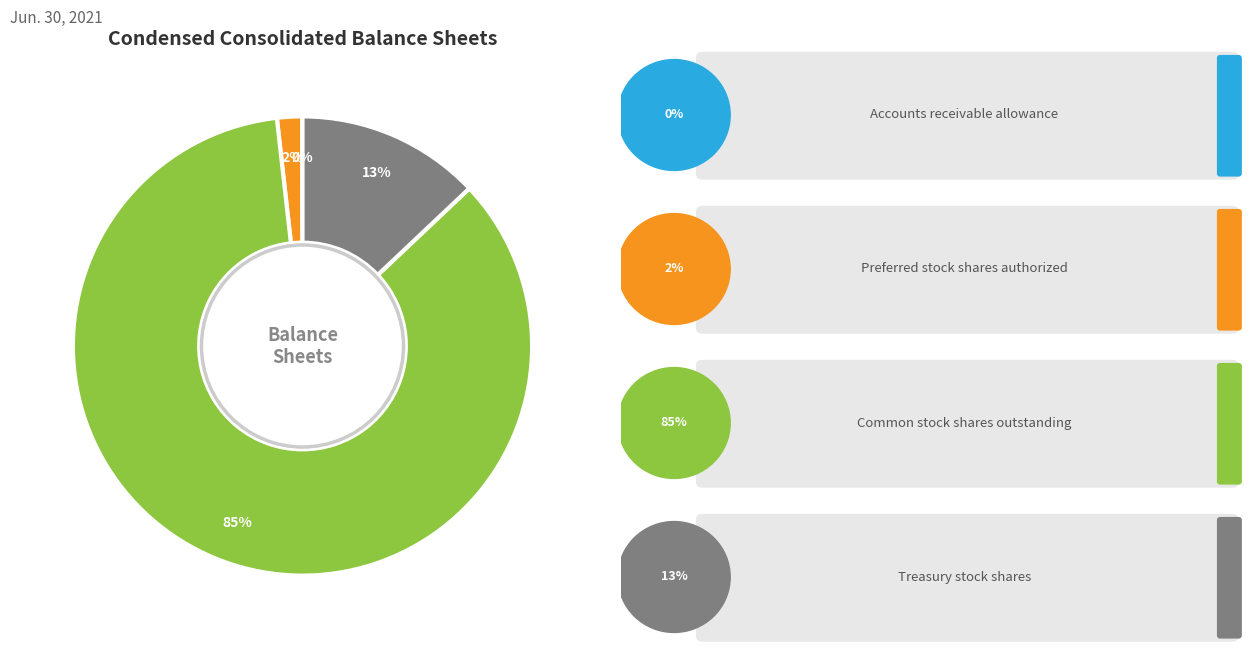

Is there a majority slice in this chart?

Yes